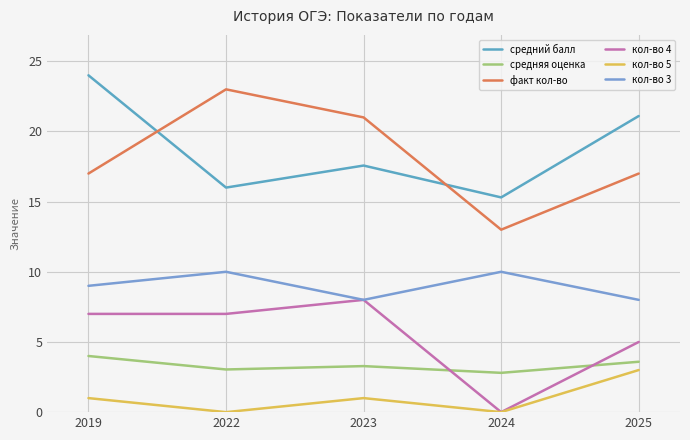

Where is the first local maximum for средняя оценка?

2023